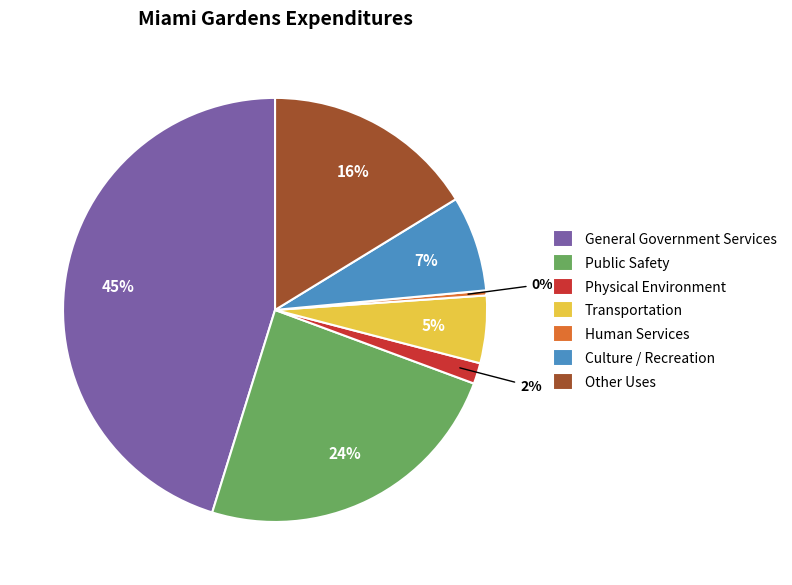

Rank the categories by value from highest to lowest.

General Government Services, Public Safety, Other Uses, Culture / Recreation, Transportation, Physical Environment, Human Services